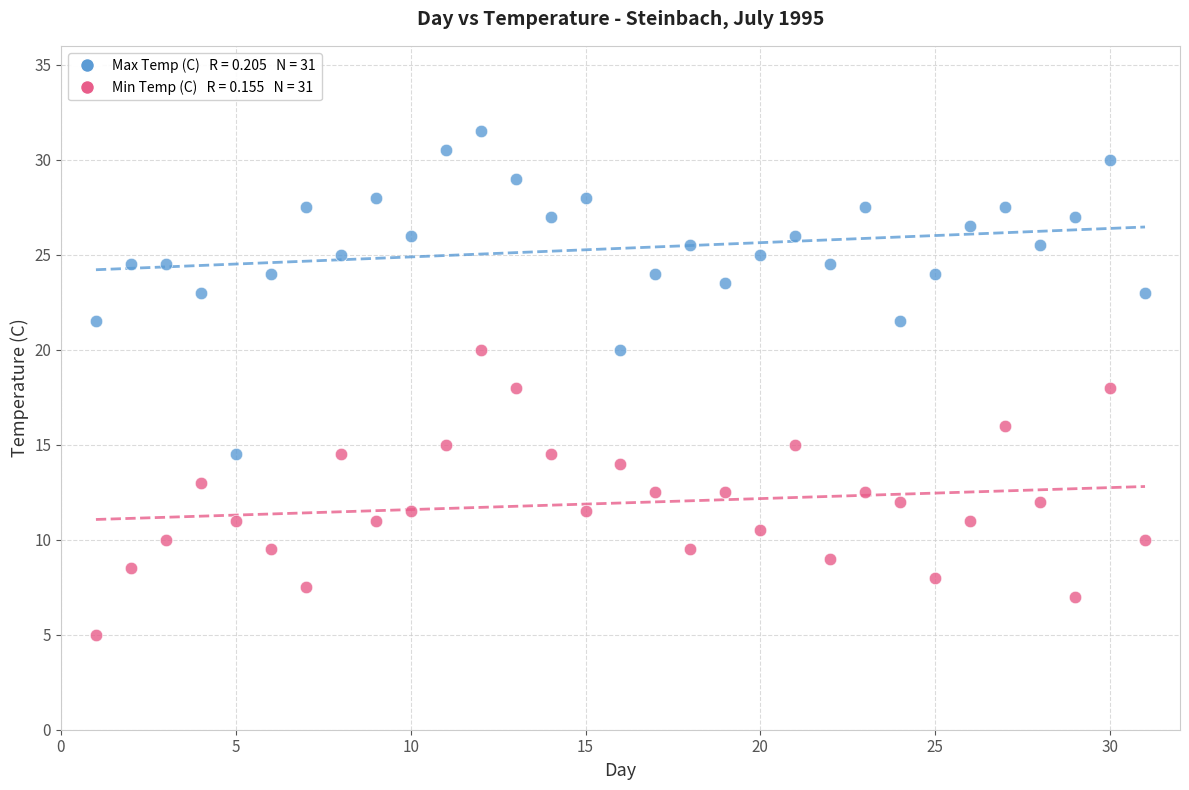

Across all data points, what is the range of Y values (max minus min)?

26.5